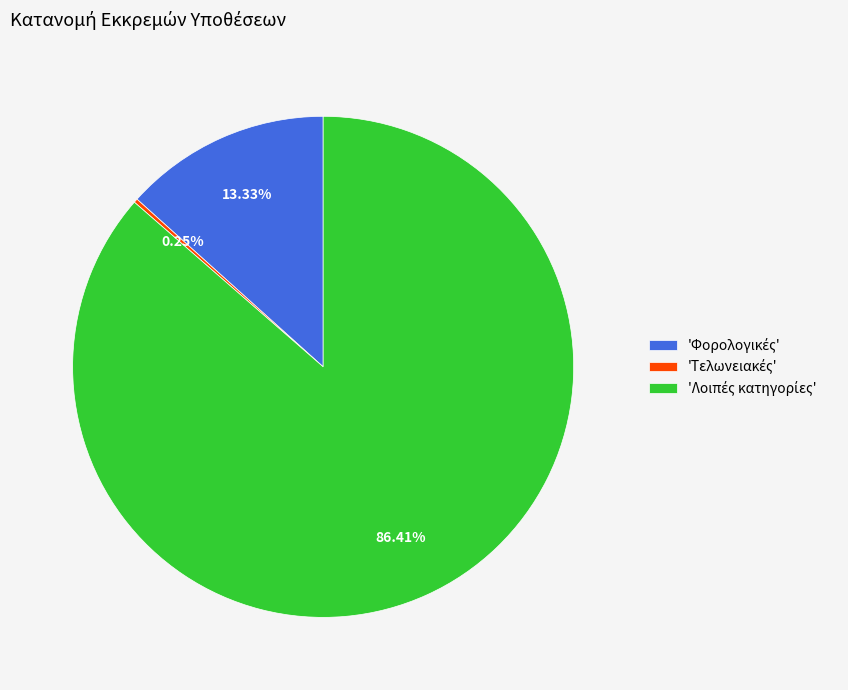

Does any single category account for the majority?

Yes